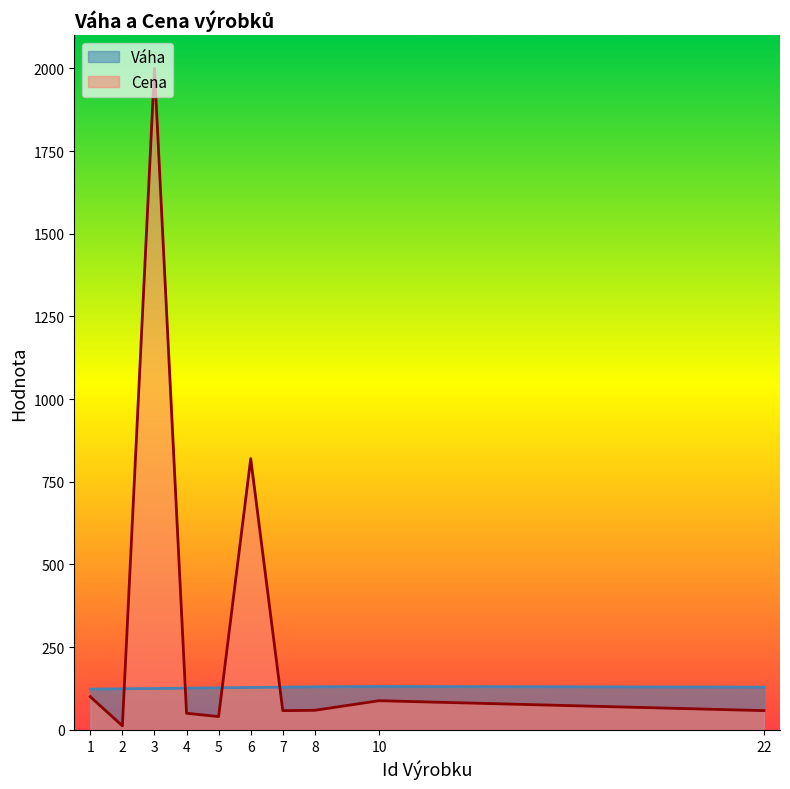

What is the difference between the second highest and second lowest values in the Cena series?

780